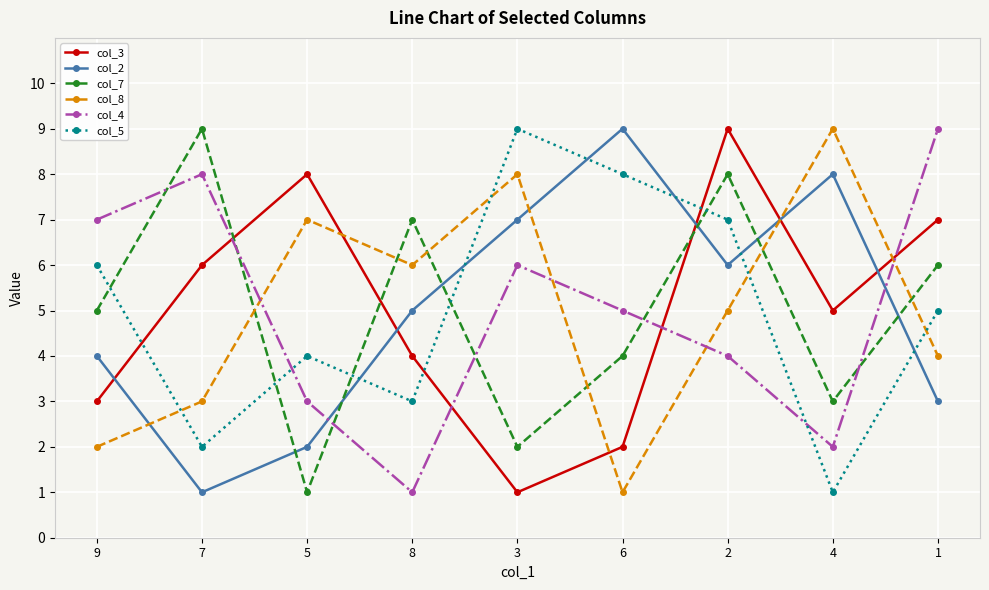

Is it true that col_5 equals 3 at 8?

True